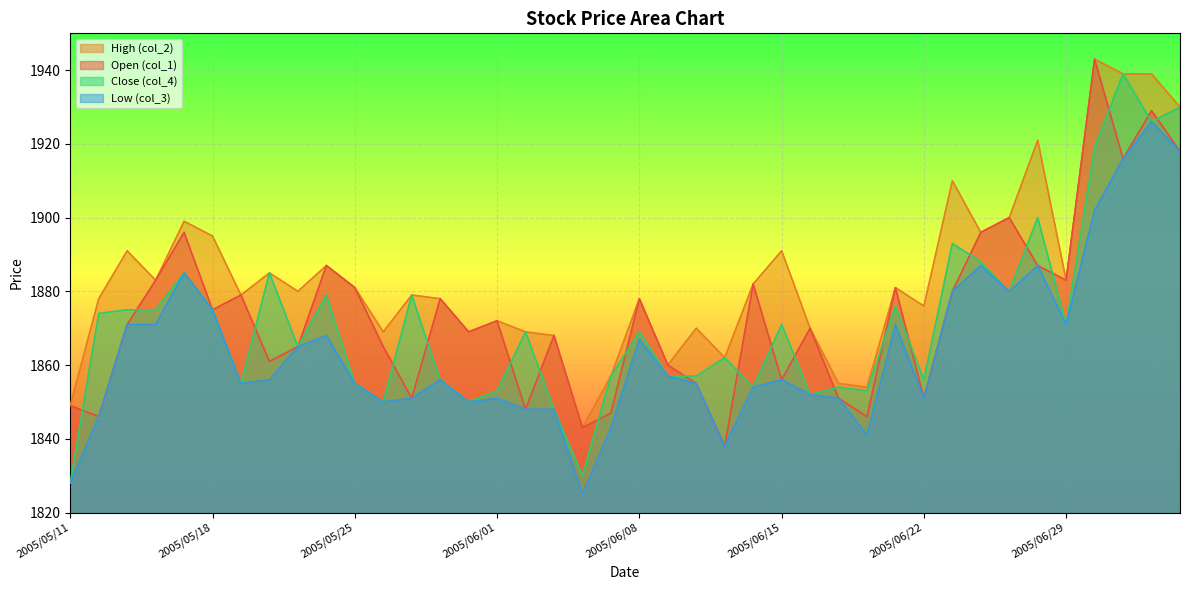

Reading left to right, transcribe all the data shown in this chart.

col_1: 2005/05/11=1849	2005/05/12=1846	2005/05/13=1871	2005/05/16=1883	2005/05/17=1896	2005/05/18=1875	2005/05/19=1879	2005/05/20=1861	2005/05/23=1865	2005/05/24=1887	2005/05/25=1881	2005/05/26=1865	2005/05/27=1851	2005/05/30=1878	2005/05/31=1869	2005/06/01=1872	2005/06/02=1848	2005/06/03=1868	2005/06/06=1843	2005/06/07=1847	2005/06/08=1878	2005/06/09=1860	2005/06/10=1855	2005/06/13=1838	2005/06/14=1882	2005/06/15=1856	2005/06/16=1870	2005/06/17=1851	2005/06/20=1846	2005/06/21=1881	2005/06/22=1851	2005/06/23=1880	2005/06/24=1896	2005/06/27=1900	2005/06/28=1887	2005/06/29=1883	2005/06/30=1943	2005/07/01=1916	2005/07/04=1929	2005/07/05=1918
col_2: 2005/05/11=1849	2005/05/12=1878	2005/05/13=1891	2005/05/16=1883	2005/05/17=1899	2005/05/18=1895	2005/05/19=1879	2005/05/20=1885	2005/05/23=1880	2005/05/24=1887	2005/05/25=1881	2005/05/26=1869	2005/05/27=1879	2005/05/30=1878	2005/05/31=1869	2005/06/01=1872	2005/06/02=1869	2005/06/03=1868	2005/06/06=1843	2005/06/07=1857	2005/06/08=1878	2005/06/09=1860	2005/06/10=1870	2005/06/13=1862	2005/06/14=1882	2005/06/15=1891	2005/06/16=1870	2005/06/17=1855	2005/06/20=1854	2005/06/21=1881	2005/06/22=1876	2005/06/23=1910	2005/06/24=1896	2005/06/27=1900	2005/06/28=1921	2005/06/29=1883	2005/06/30=1943	2005/07/01=1939	2005/07/04=1939	2005/07/05=1930
col_3: 2005/05/11=1828	2005/05/12=1846	2005/05/13=1871	2005/05/16=1871	2005/05/17=1885	2005/05/18=1875	2005/05/19=1855	2005/05/20=1856	2005/05/23=1865	2005/05/24=1868	2005/05/25=1855	2005/05/26=1850	2005/05/27=1851	2005/05/30=1856	2005/05/31=1850	2005/06/01=1851	2005/06/02=1848	2005/06/03=1848	2005/06/06=1825	2005/06/07=1843	2005/06/08=1867	2005/06/09=1857	2005/06/10=1855	2005/06/13=1838	2005/06/14=1854	2005/06/15=1856	2005/06/16=1852	2005/06/17=1851	2005/06/20=1841	2005/06/21=1871	2005/06/22=1851	2005/06/23=1880	2005/06/24=1887	2005/06/27=1880	2005/06/28=1887	2005/06/29=1871	2005/06/30=1902	2005/07/01=1916	2005/07/04=1926	2005/07/05=1918
col_4: 2005/05/11=1828	2005/05/12=1874	2005/05/13=1875	2005/05/16=1875	2005/05/17=1885	2005/05/18=1875	2005/05/19=1855	2005/05/20=1885	2005/05/23=1865	2005/05/24=1879	2005/05/25=1855	2005/05/26=1850	2005/05/27=1879	2005/05/30=1856	2005/05/31=1850	2005/06/01=1853	2005/06/02=1869	2005/06/03=1848	2005/06/06=1830	2005/06/07=1857	2005/06/08=1869	2005/06/09=1857	2005/06/10=1857	2005/06/13=1862	2005/06/14=1854	2005/06/15=1871	2005/06/16=1852	2005/06/17=1854	2005/06/20=1853	2005/06/21=1876	2005/06/22=1856	2005/06/23=1893	2005/06/24=1888	2005/06/27=1880	2005/06/28=1900	2005/06/29=1871	2005/06/30=1919	2005/07/01=1939	2005/07/04=1926	2005/07/05=1930